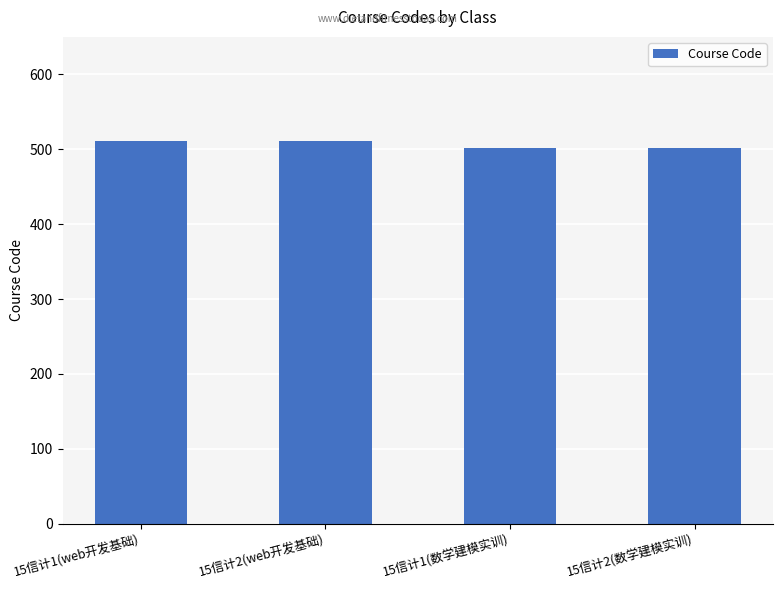

Does the chart contain any negative values?

No